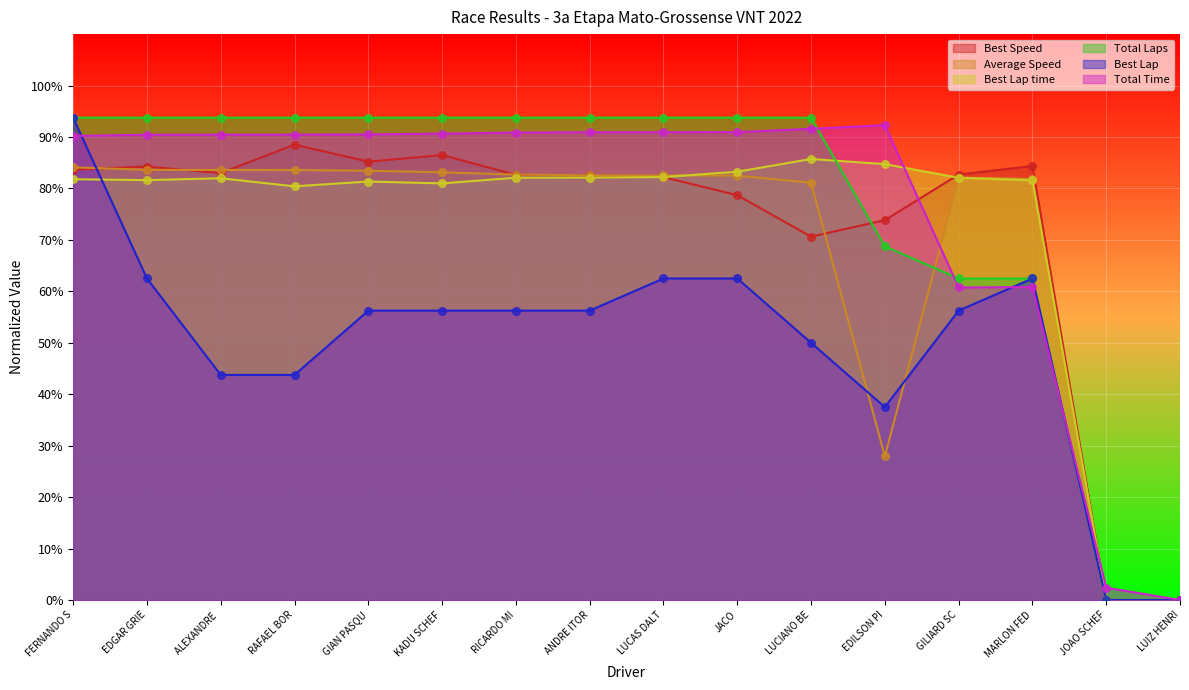

Is the value of Best Lap time at KADU SCHEF greater than the value of Total Laps at JOAO SCHEF?

Yes